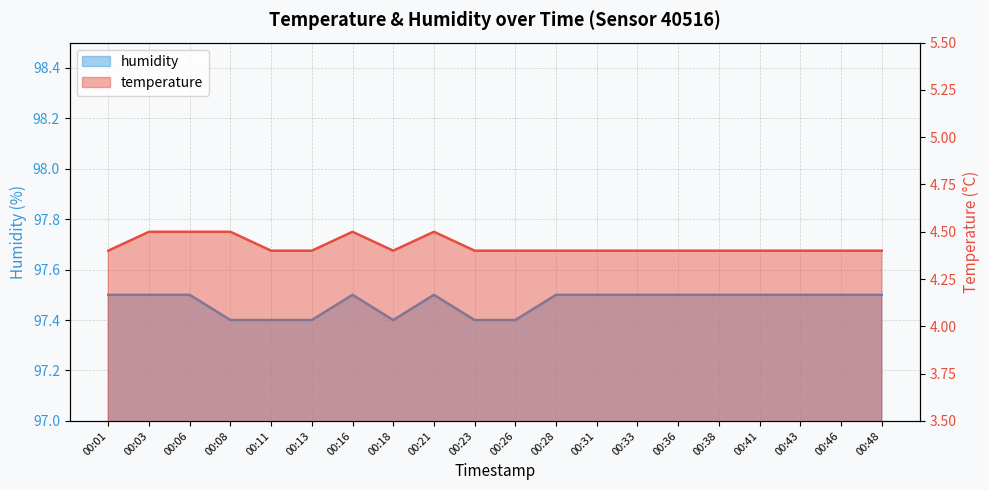

At how many categories does at least one series exceed 40?

20